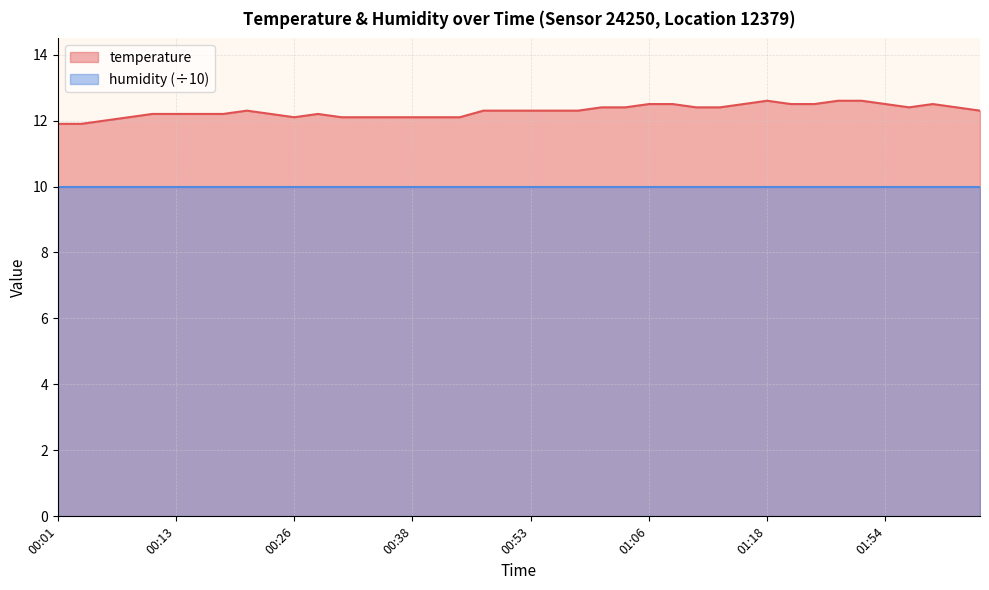

Reading left to right, extract all data points from this chart.

00:01=11.9	00:03=11.9	00:06=12.0	00:09=12.1	00:11=12.2	00:13=12.2	00:16=12.2	00:18=12.2	00:21=12.3	00:24=12.2	00:26=12.1	00:28=12.2	00:31=12.1	00:33=12.1	00:36=12.1	00:38=12.1	00:41=12.1	00:43=12.1	00:48=12.3	00:51=12.3	00:53=12.3	00:56=12.3	00:58=12.3	01:01=12.4	01:03=12.4	01:06=12.5	01:08=12.5	01:10=12.4	01:13=12.4	01:15=12.5	01:18=12.6	01:23=12.5	01:40=12.5	01:48=12.6	01:51=12.6	01:54=12.5	01:57=12.4	01:59=12.5	02:02=12.4	02:04=12.3